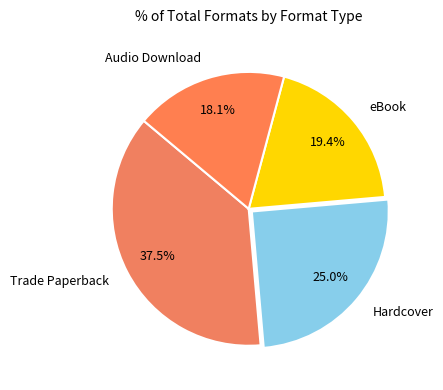

Rank the categories by value from highest to lowest.

Trade Paperback, Hardcover, eBook, Audio Download